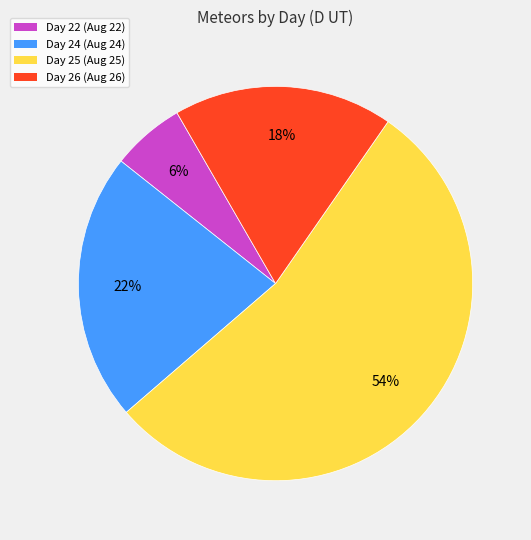

Which category has the biggest portion of the pie?

Day 25 (Aug 25)